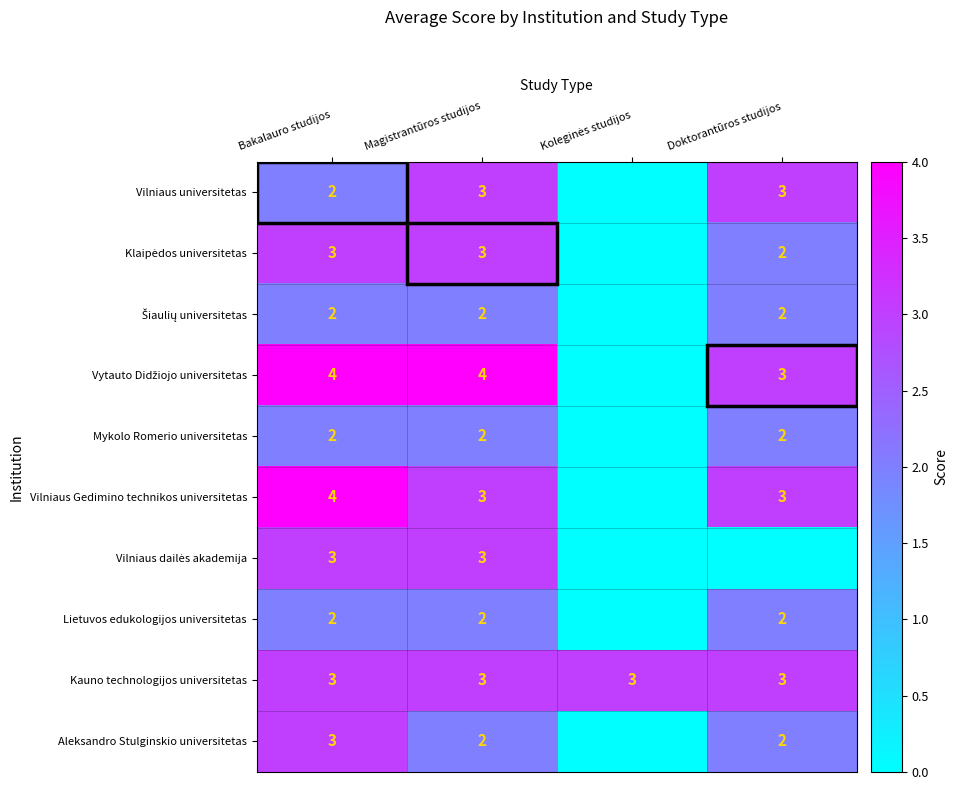

At how many categories does at least one series exceed 1?

4